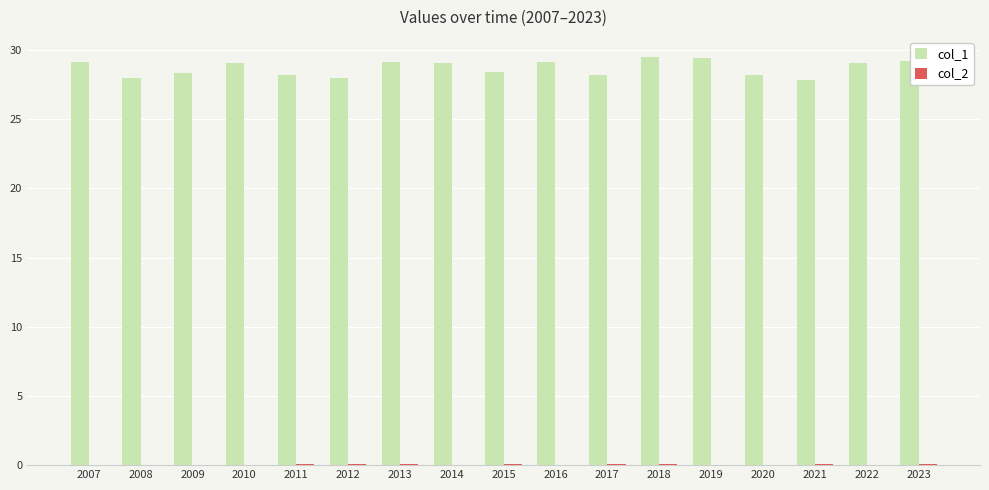

What is the maximum value for col_1?

29.5